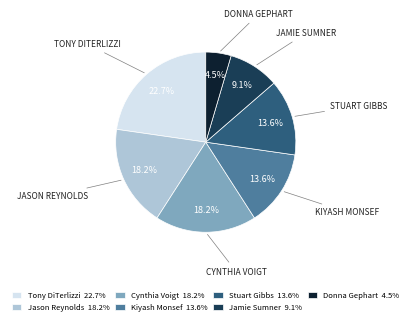

Is there a majority slice in this chart?

No